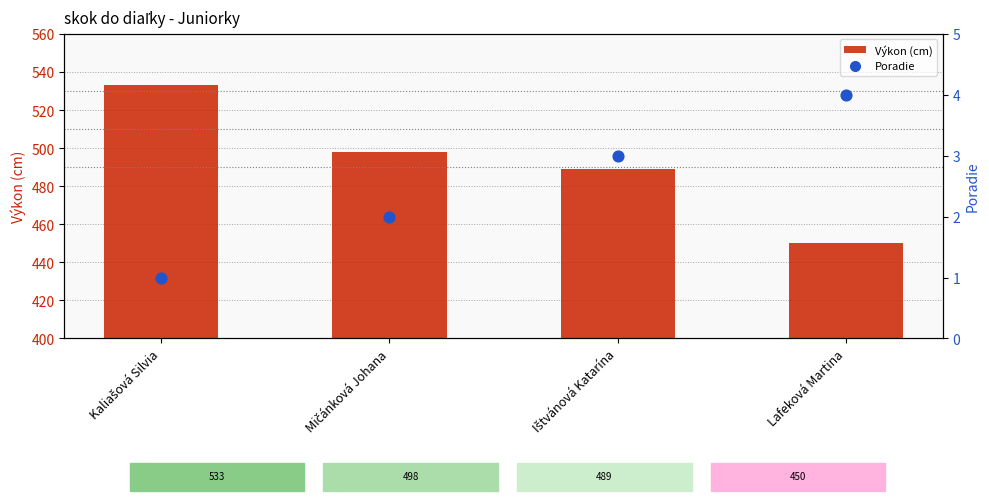

Is the value of Výkon (cm) at Kaliašová Silvia greater than the value of Poradie at Mičánková Johana?

Yes